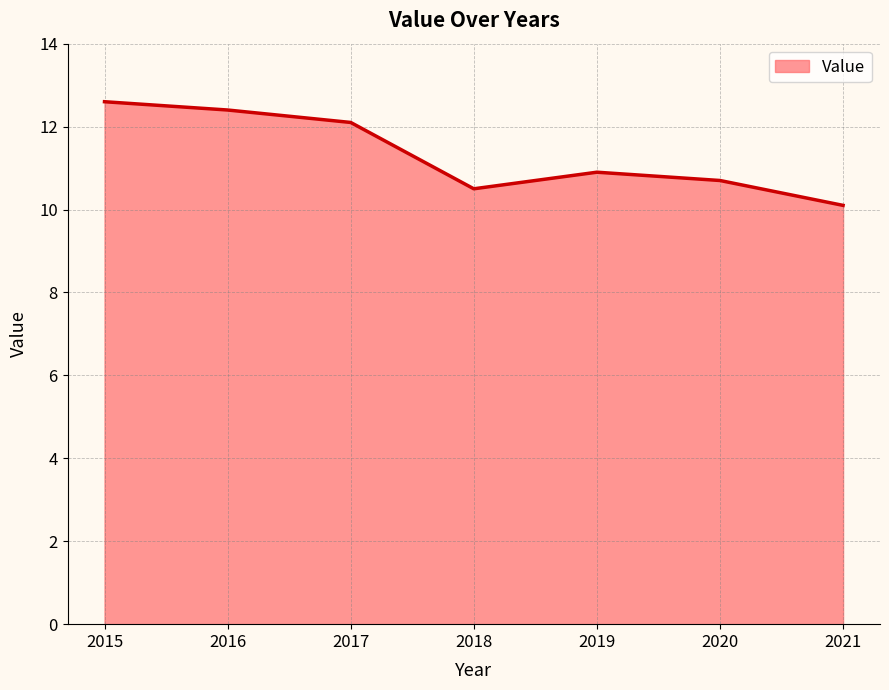

Reading left to right, transcribe all the data shown in this chart.

2015=12.6	2016=12.4	2017=12.1	2018=10.5	2019=10.9	2020=10.7	2021=10.1